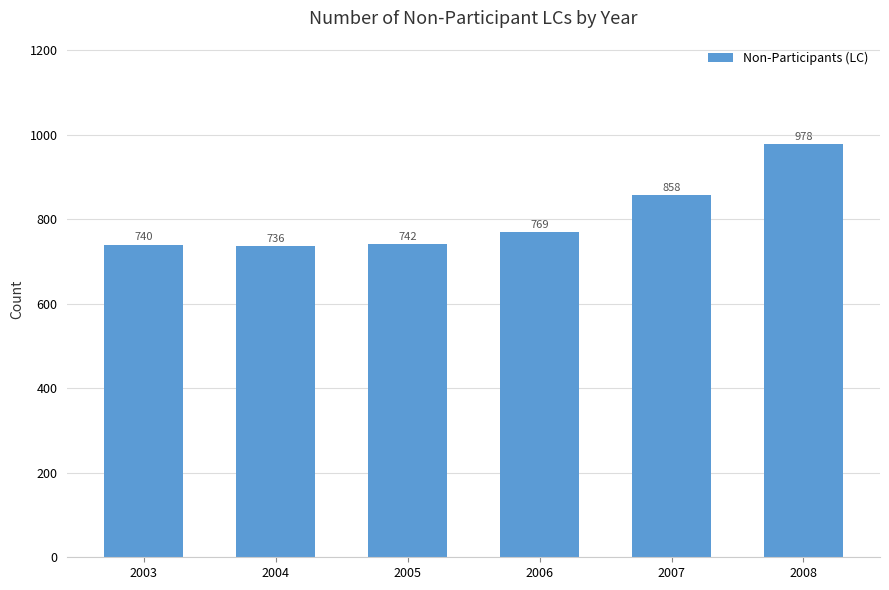

Reading right to left, what are all the values shown in this chart?

2008=978	2007=858	2006=769	2005=742	2004=736	2003=740